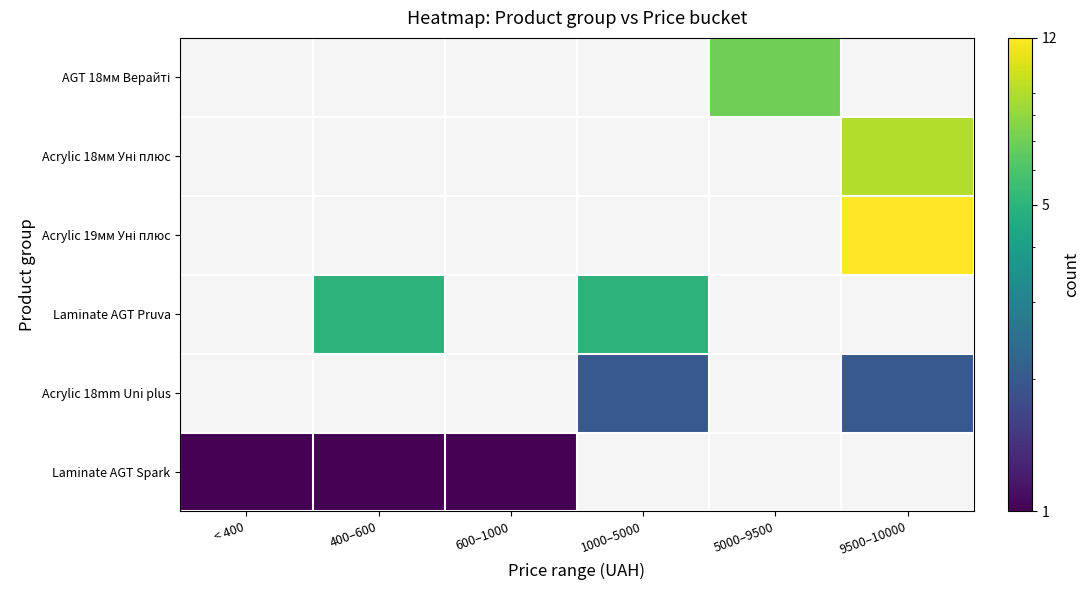

Is the value of Laminate AGT Spark at 600–1000 greater than the value of Acrylic 18мм Уні плюс at < 400?

No